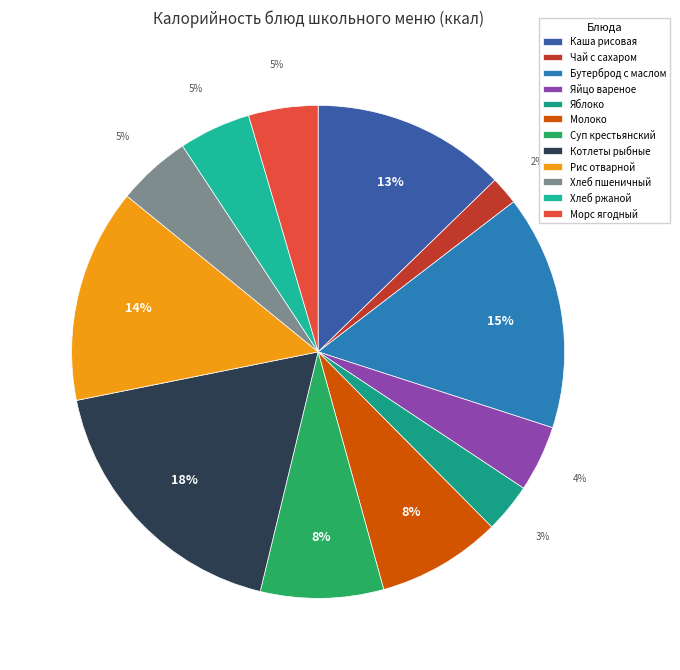

The Бутерброд с маслом slice represents 2% of the pie. True or false?

False